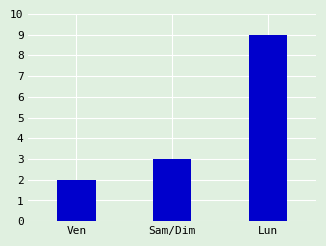

At which category does the chart reach its minimum across all series?

Ven